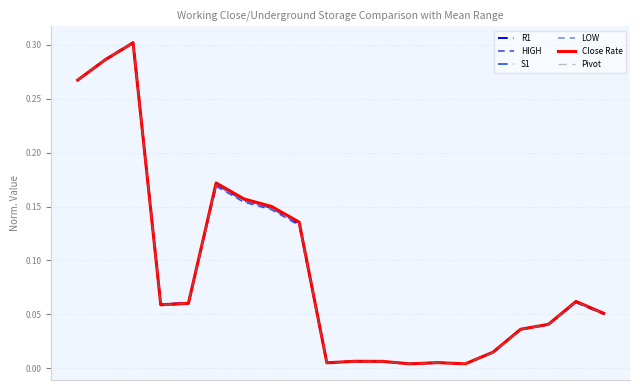

Reading left to right, what are all the values shown in this chart?

R1: 0.3	0.3	0.3	0.1	0.1	0.2	0.2	0.1	0.1	0.0	0.0	0.0	0.0	0.0	0.0	0.0	0.0	0.0	0.1	0.1
HIGH: 0.3	0.3	0.3	0.1	0.1	0.2	0.2	0.1	0.1	0.0	0.0	0.0	0.0	0.0	0.0	0.0	0.0	0.0	0.1	0.1
S1: 0.3	0.3	0.3	0.1	0.1	0.2	0.2	0.1	0.1	0.0	0.0	0.0	0.0	0.0	0.0	0.0	0.0	0.0	0.1	0.1
LOW: 0.3	0.3	0.3	0.1	0.1	0.2	0.2	0.1	0.1	0.0	0.0	0.0	0.0	0.0	0.0	0.0	0.0	0.0	0.1	0.1
Close Rate: 0.3	0.3	0.3	0.1	0.1	0.2	0.2	0.2	0.1	0.0	0.0	0.0	0.0	0.0	0.0	0.0	0.0	0.0	0.1	0.1
Pivot: 0.3	0.3	0.3	0.1	0.1	0.2	0.2	0.1	0.1	0.0	0.0	0.0	0.0	0.0	0.0	0.0	0.0	0.0	0.1	0.1